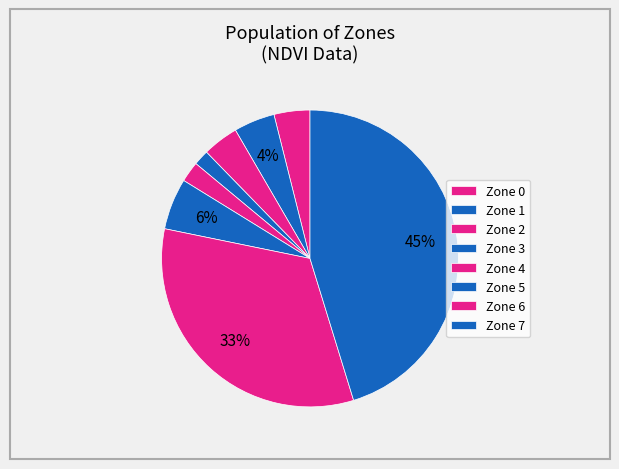

How many segments does this pie chart have?

8